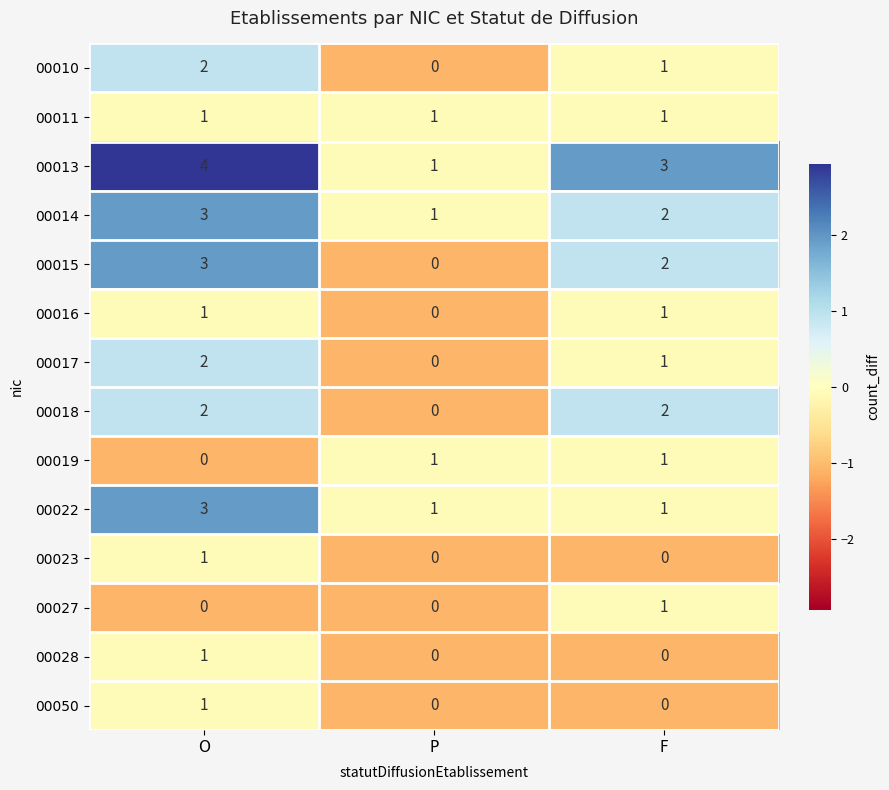

The 00018 series shows 3 at O. True or false?

False